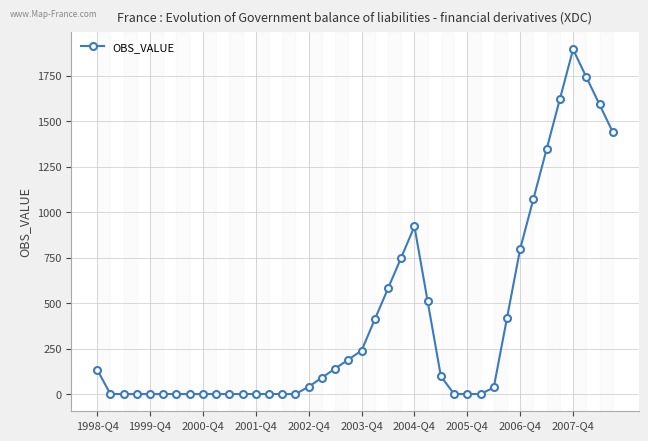

What is the sum of all values?

16056